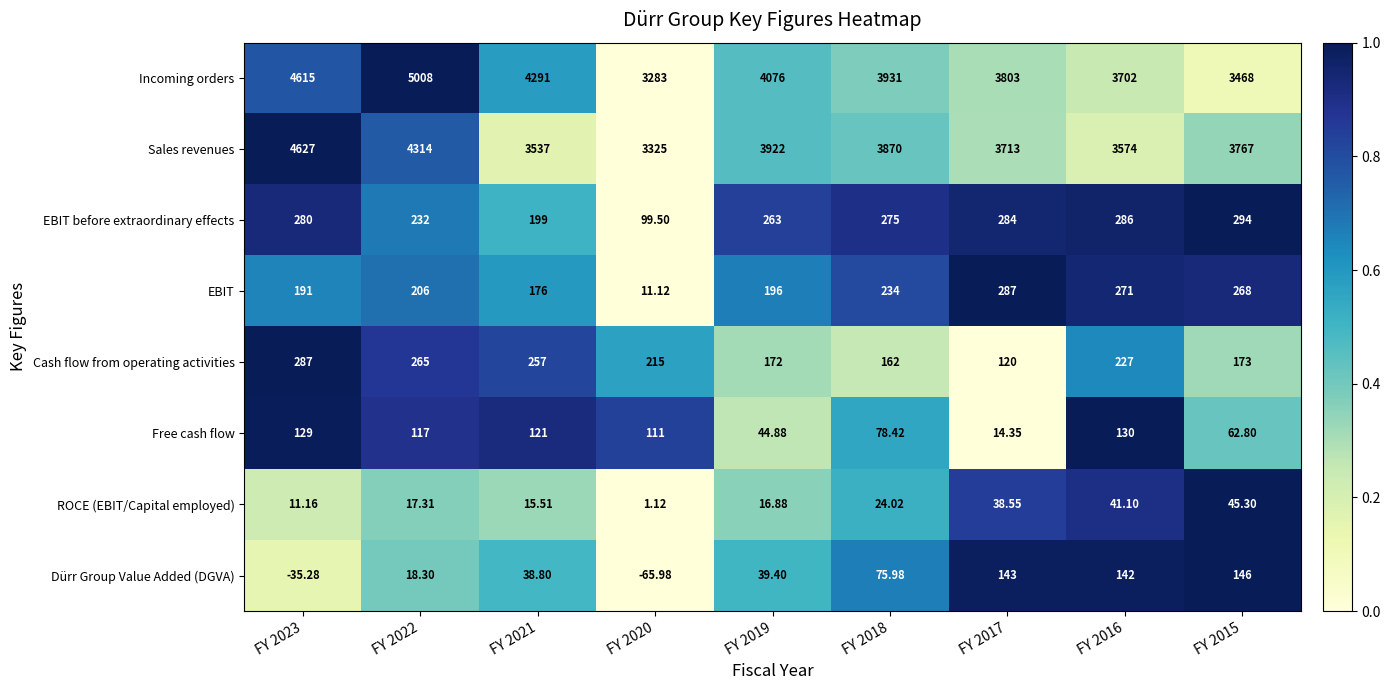

Which series has the largest total across all categories?

Incoming orders